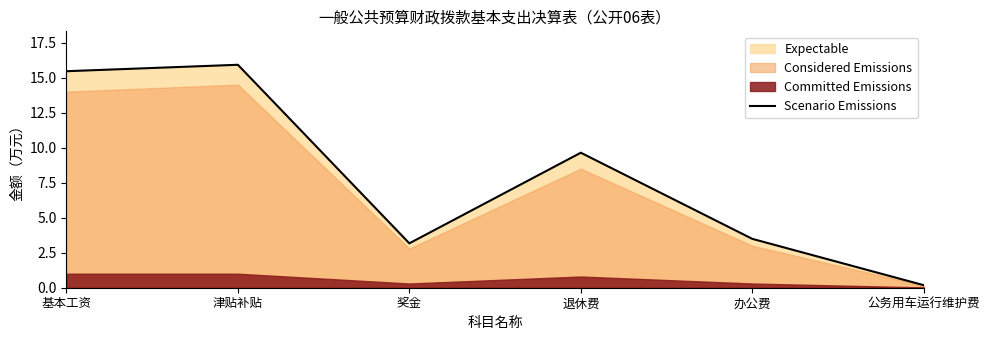

Where is the first local maximum?

津贴补贴